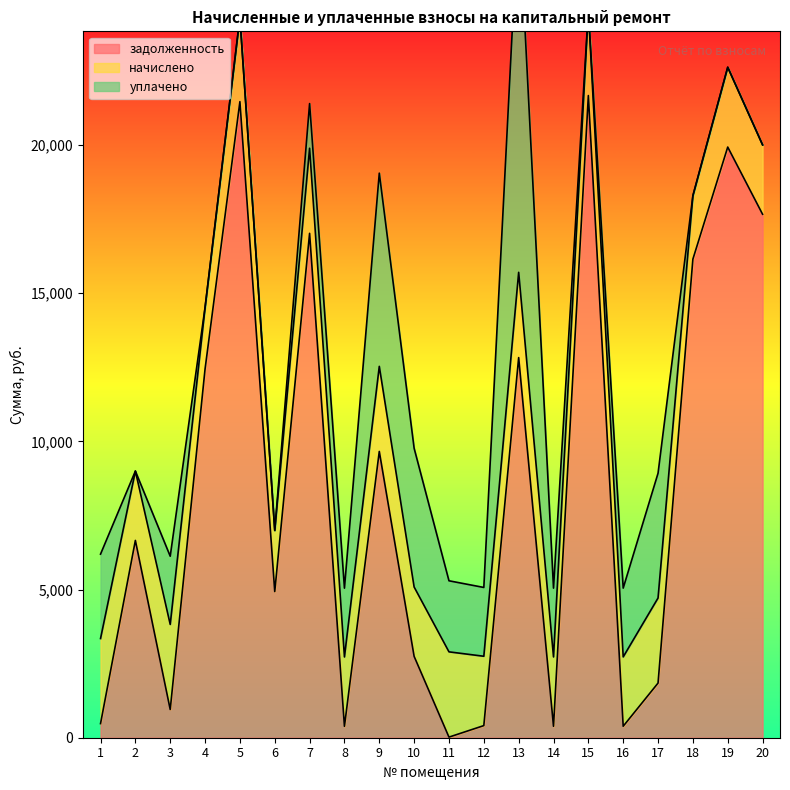

True or false: задолженность has a value of 167.0 at 14.

False